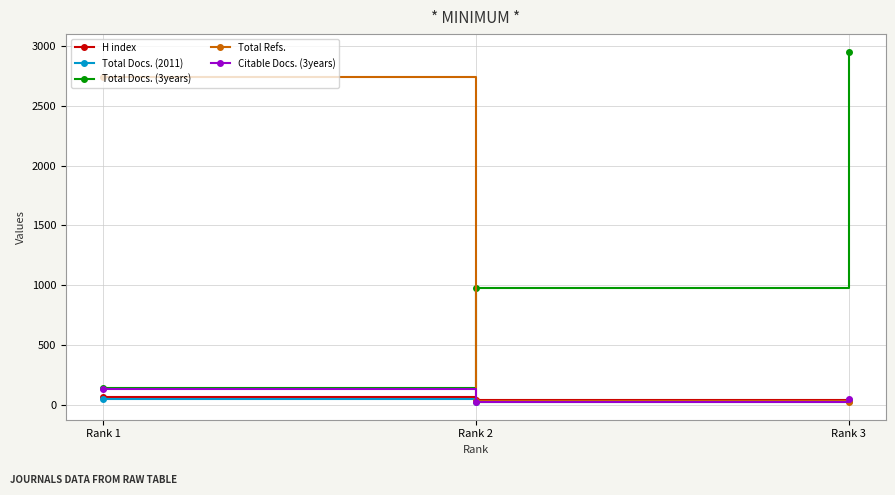

Is it true that Total Docs. (3years) equals 2953 at Rank 3?

True